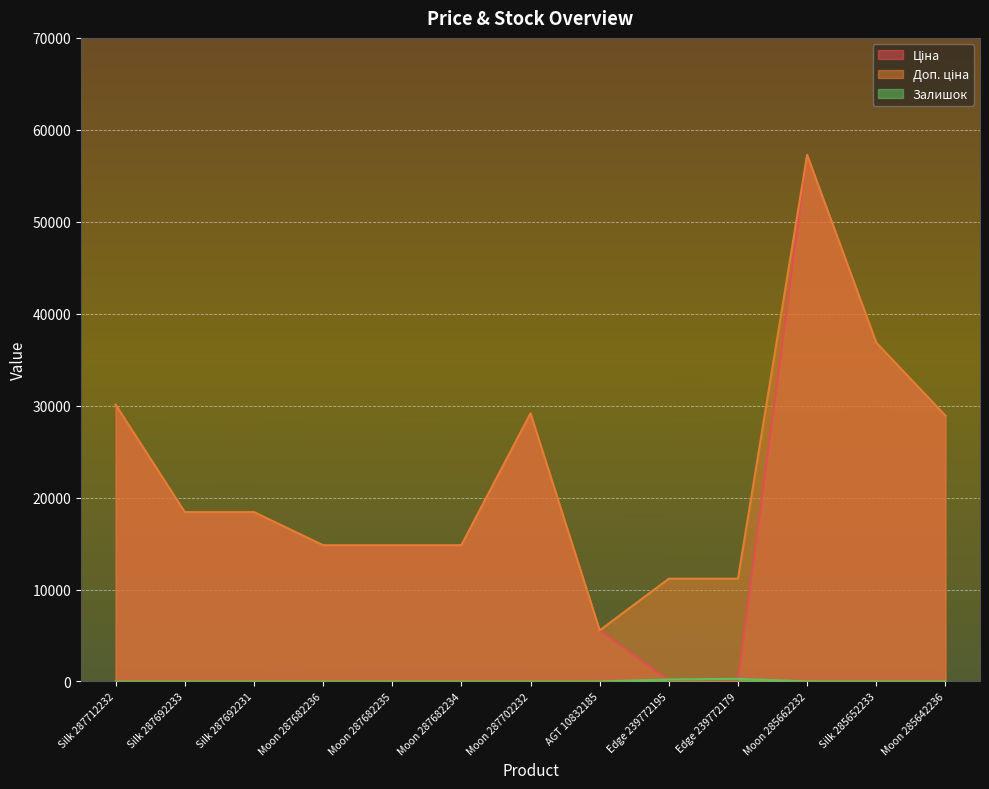

At which category does Залишок reach its first local peak?

Edge 239772179